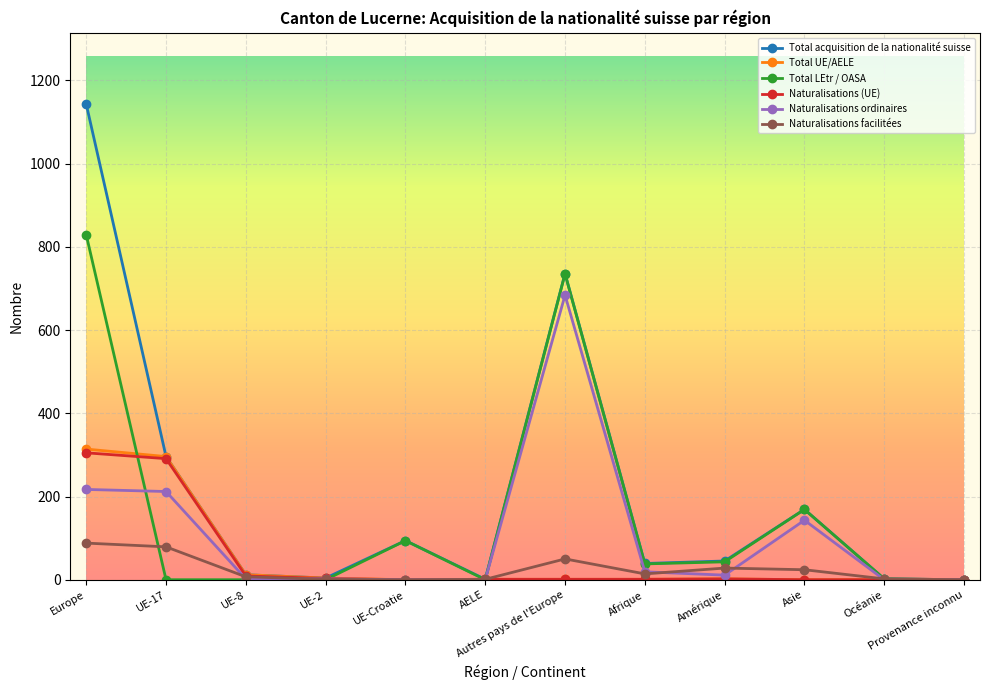

What are all the series names shown in the legend?

Total acquisition de la nationalité suisse, Total UE/AELE, Total LEtr / OASA, Naturalisations (UE), Naturalisations ordinaires, Naturalisations facilitées